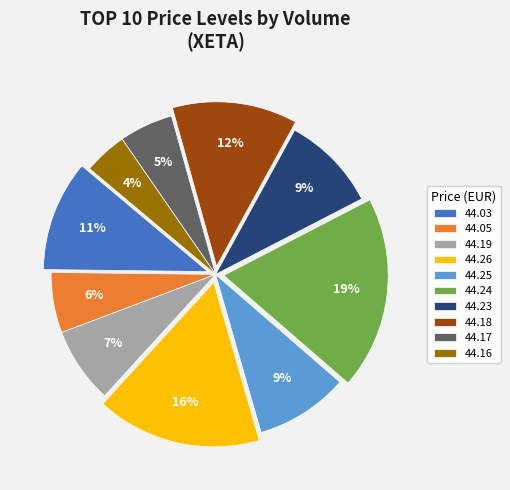

What percentage is the 44.19 slice, to the nearest percent?

7%